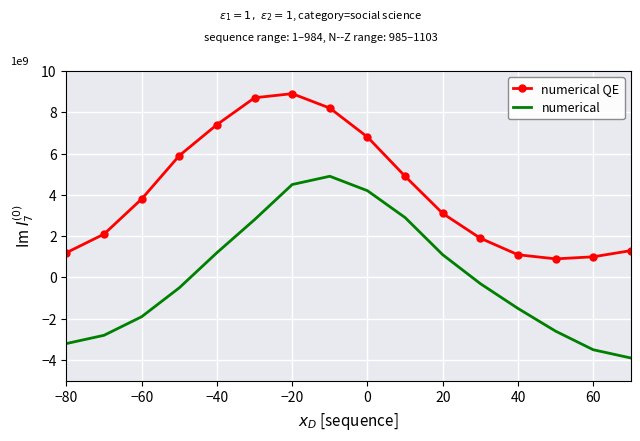

True or false: numerical and numerical QE intersect in this chart.

False